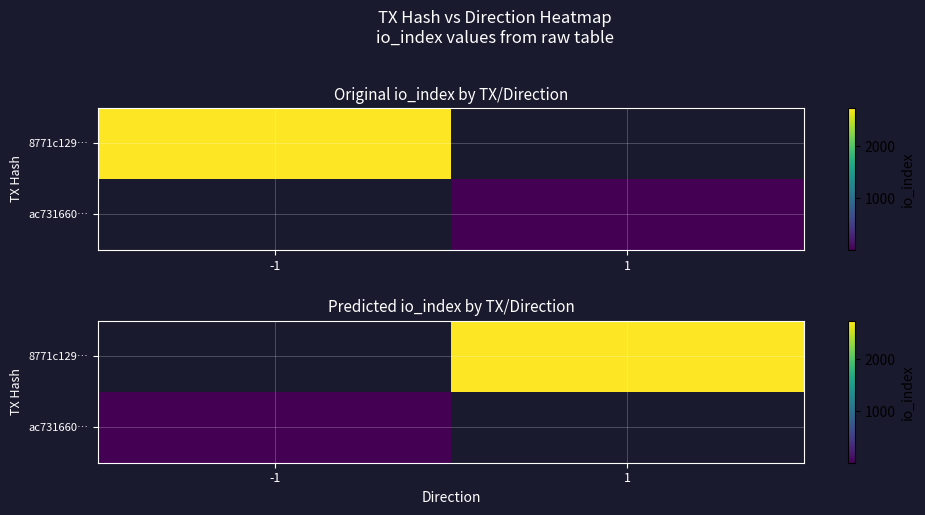

Is the value of ac731660… at 1 greater than the value of 8771c129… at -1?

No